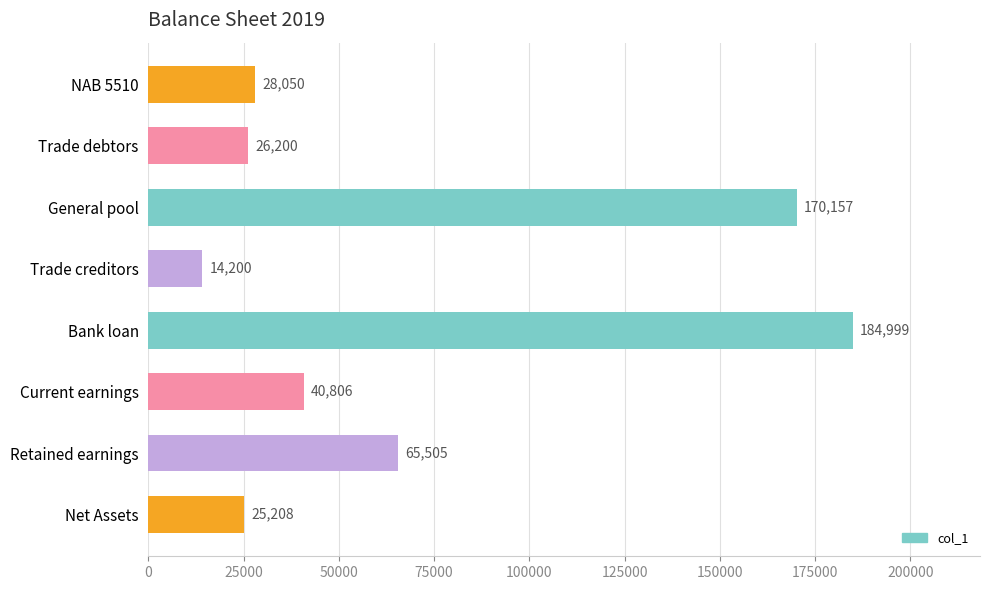

Reading top to bottom, what are all the values shown in this chart?

NAB 5510=28050	Trade debtors=26200	General pool=170157	Trade creditors=14200	Bank loan=184999	Current earnings=40806	Retained earnings=65505	Net Assets=25208